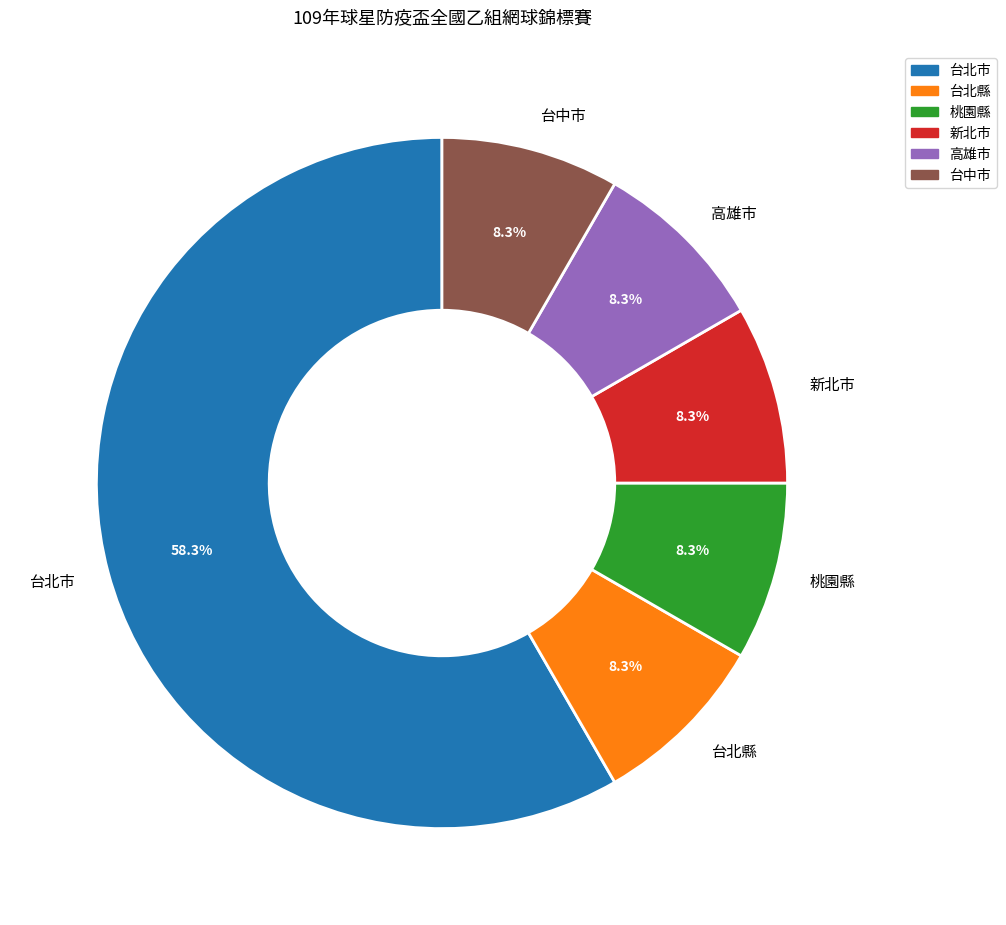

What is the ratio of the value at 桃園縣 to the value at 新北市?

1.0